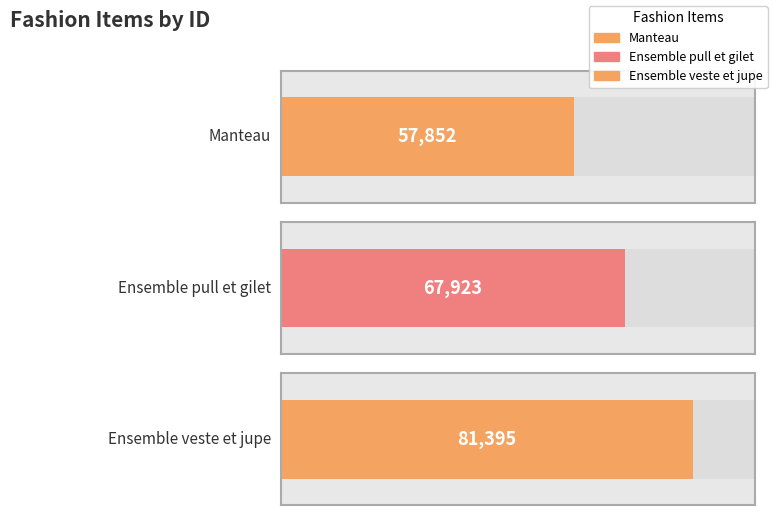

Reading right to left, extract all data points from this chart.

81395	67923	57852